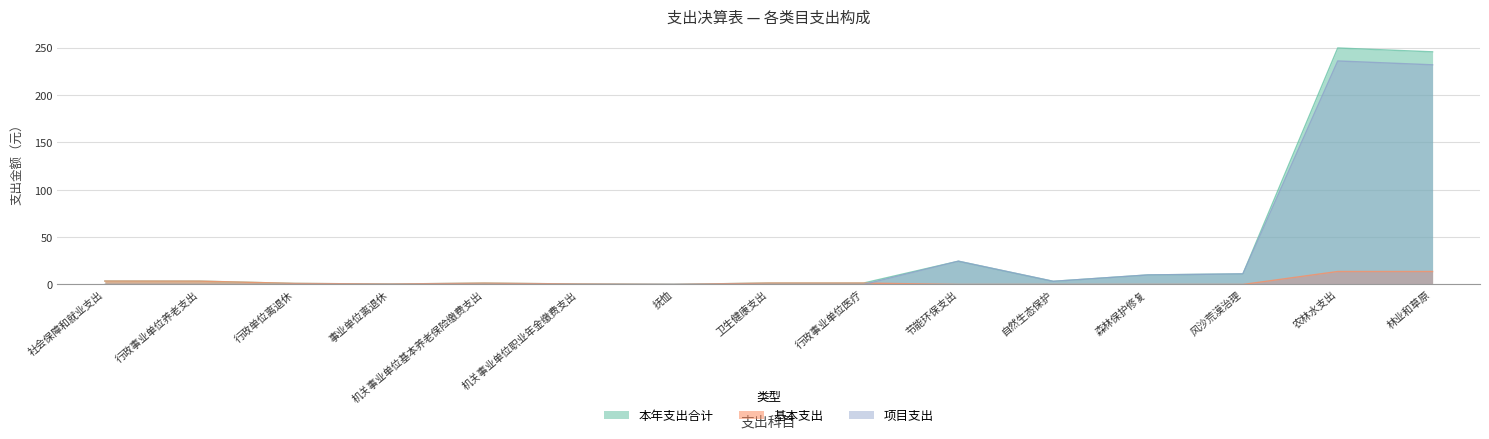

What is the label of the 7th point from the right?

行政事业单位医疗